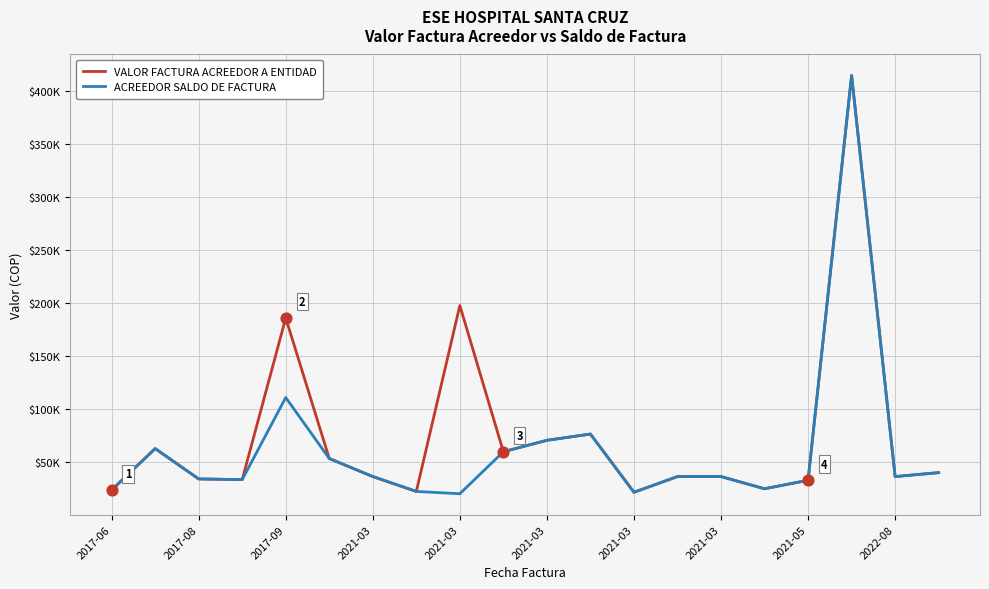

Which series has the largest total across all categories?

VALOR FACTURA ACREEDOR A ENTIDAD